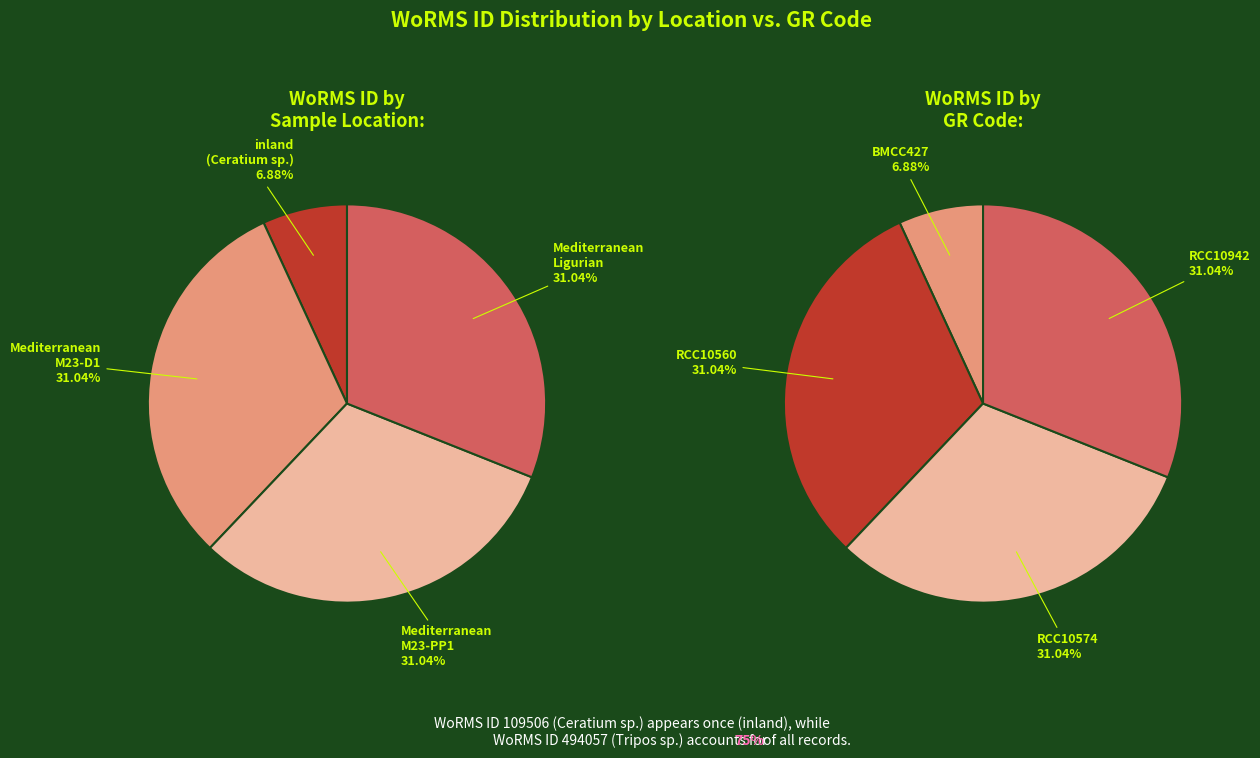

Is there any slice that represents more than half of the pie?

No